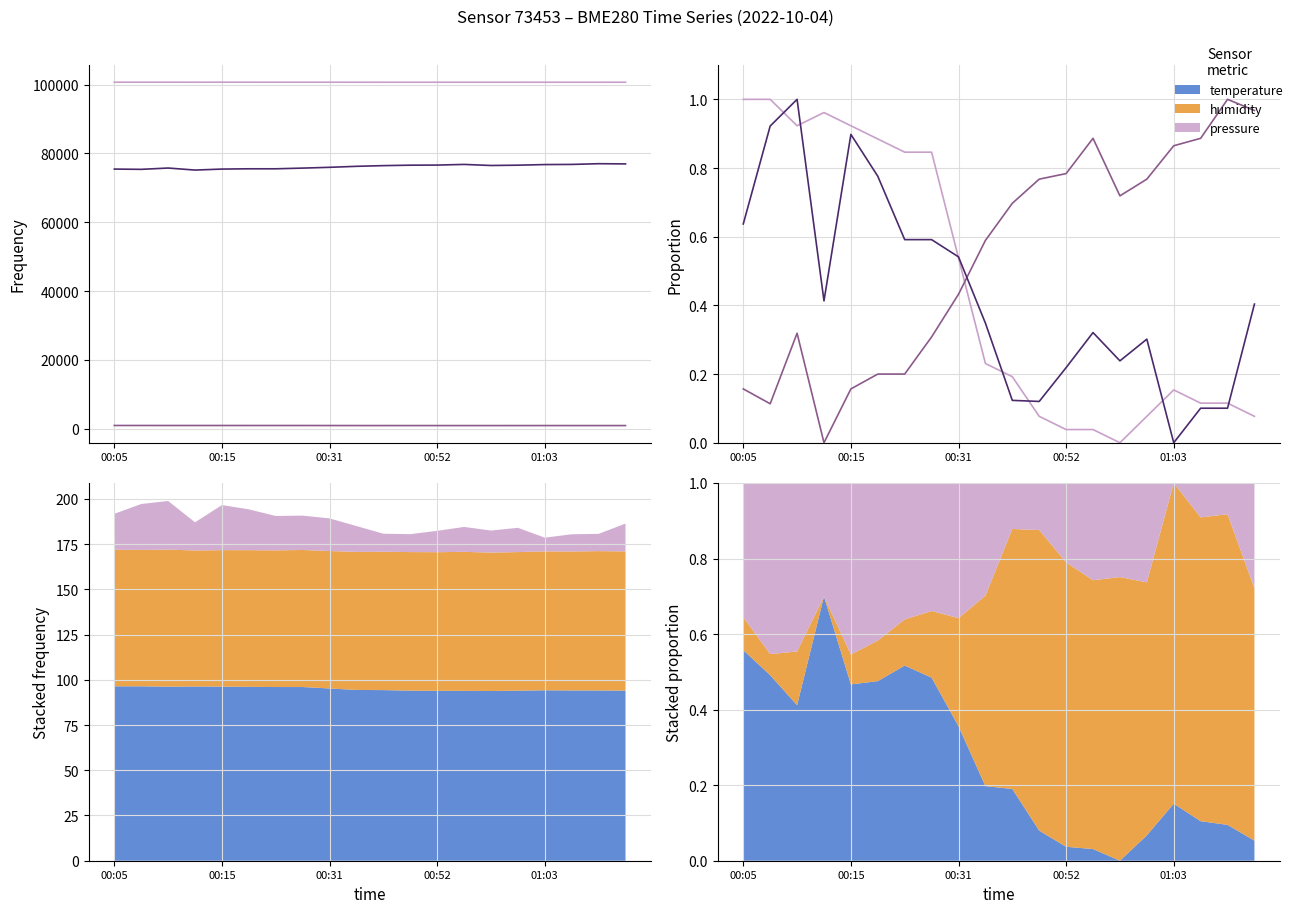

The value of humidity at 01:03 is 1.4. True or false?

False